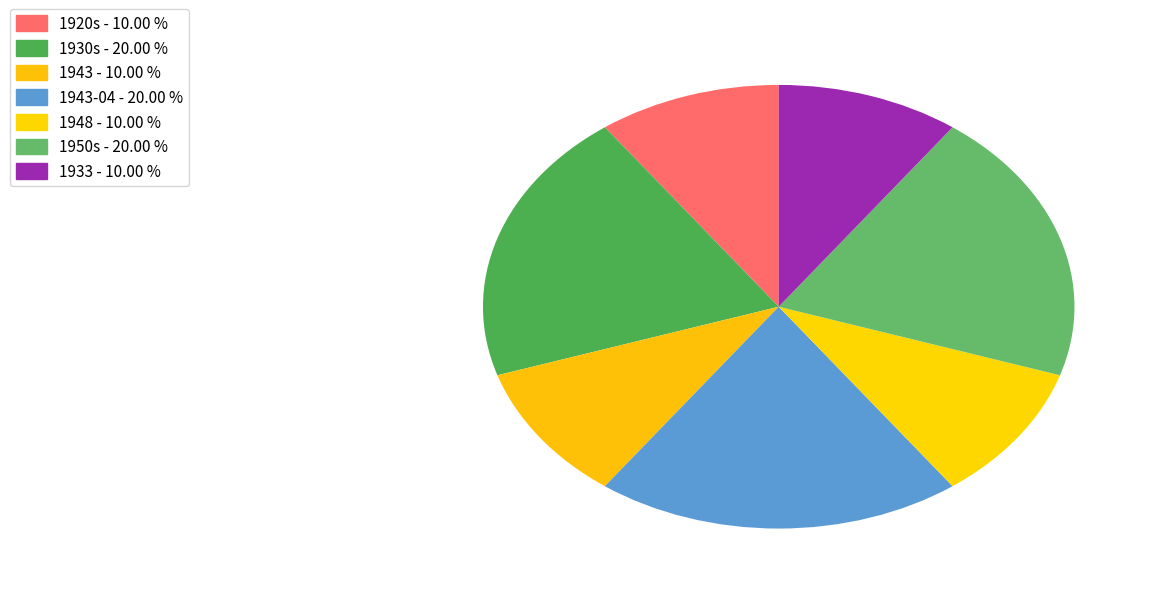

How many segments does this pie chart have?

7